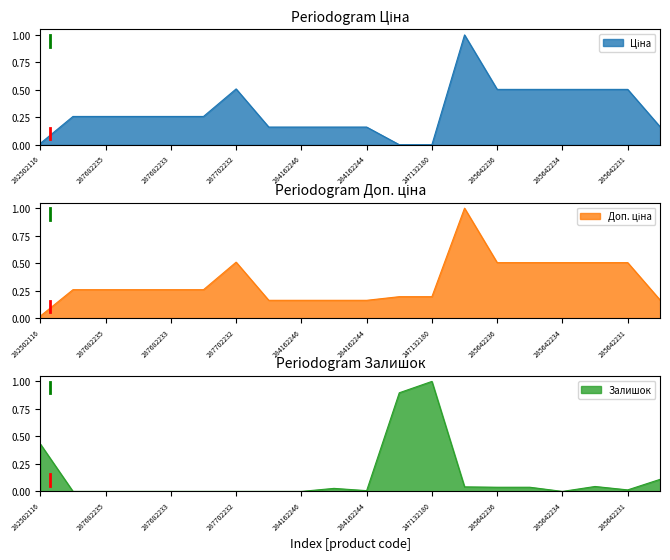

What is the difference between the Залишок values at 287682234 and 247132180?

1.0